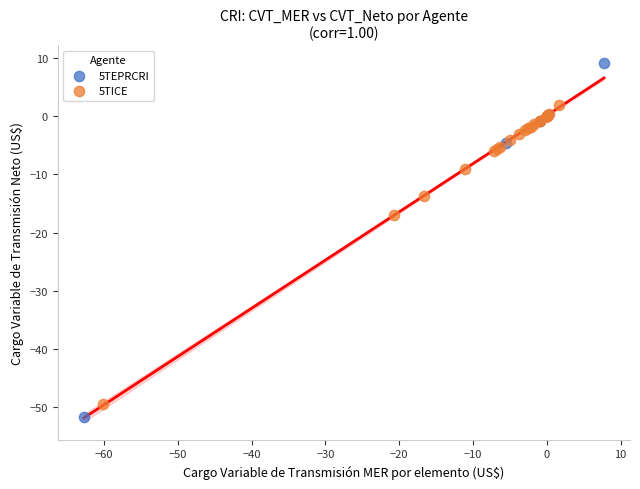

Which series has the widest spread of Y values?

5TEPRCRI